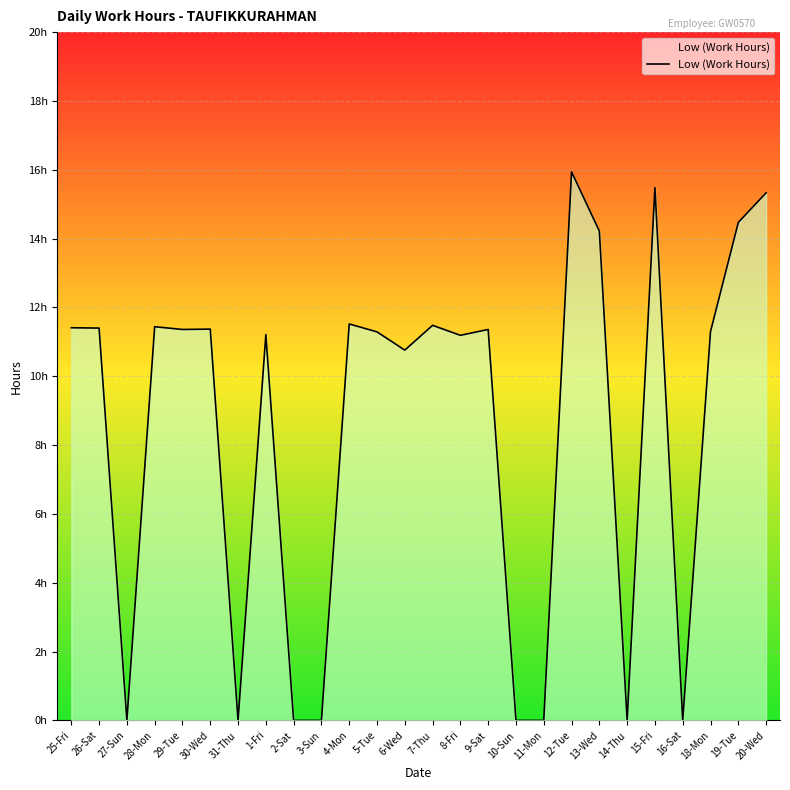

Reading left to right, extract all data points from this chart.

11.4	11.4	0.0	11.4	11.4	11.4	0.0	11.2	0.0	0.0	11.5	11.3	10.8	11.5	11.2	11.4	0.0	0.0	15.9	14.2	0.0	15.5	0.0	11.3	14.5	15.3